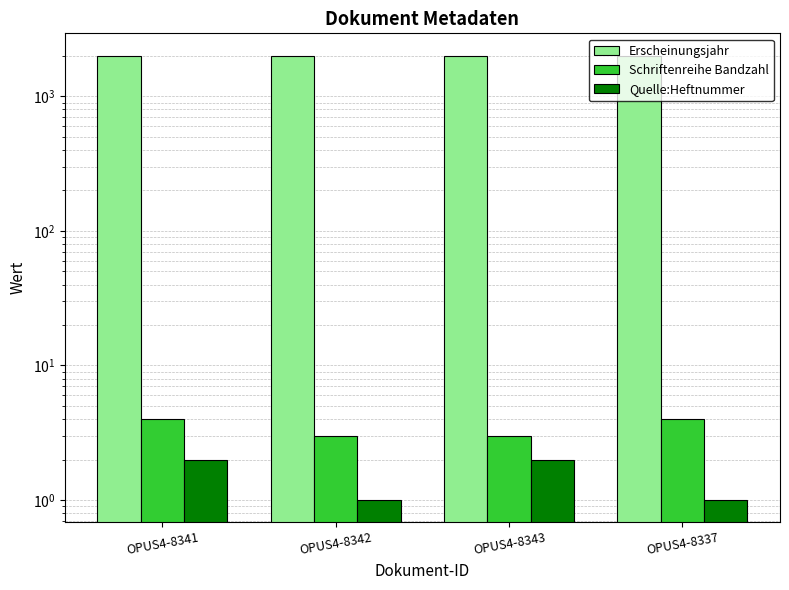

What is the average value of the Quelle:Heftnummer series?

2